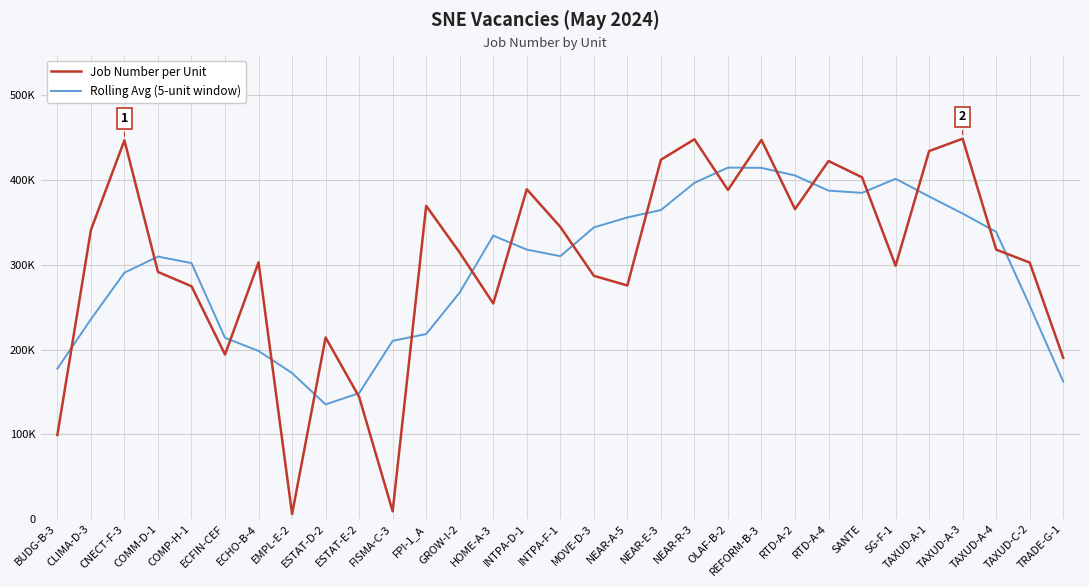

What are all the series names shown in the legend?

Job Number per Unit, Rolling Avg (5-unit window)